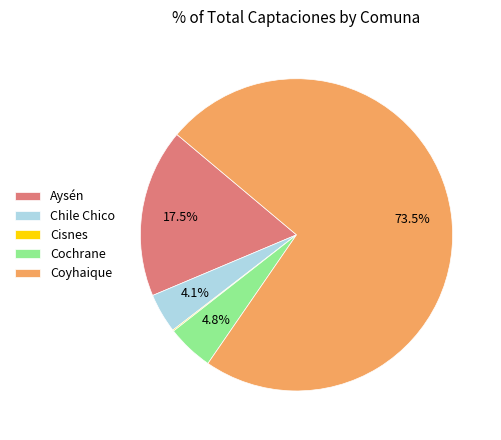

Is Coyhaique the majority of the pie?

Yes